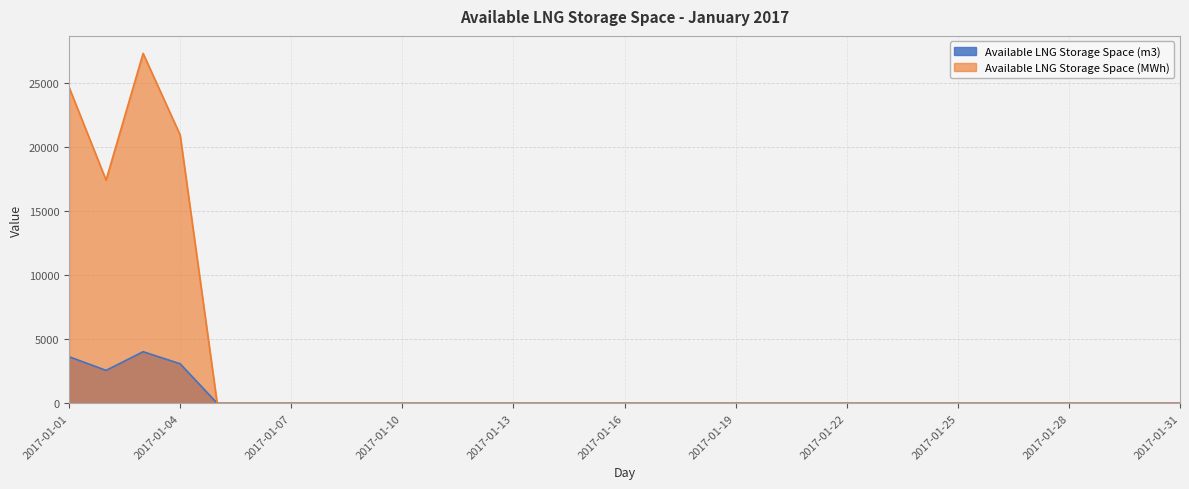

Which series has the largest total across all categories?

Available LNG Storage Space (MWh)